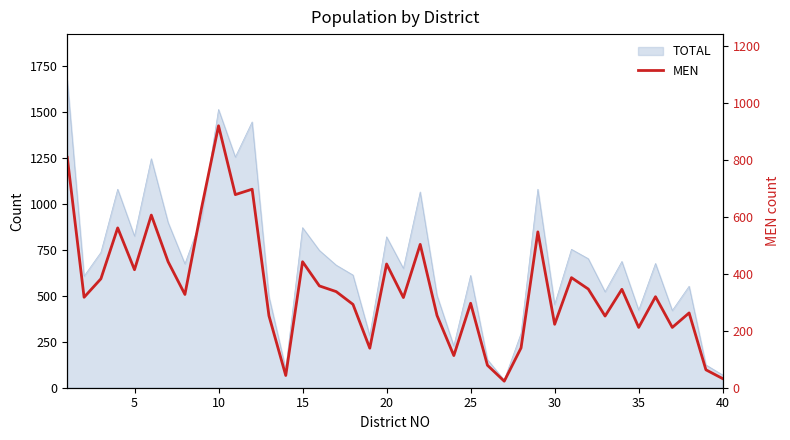

True or false: the data has more than 1 interior local peaks.

True